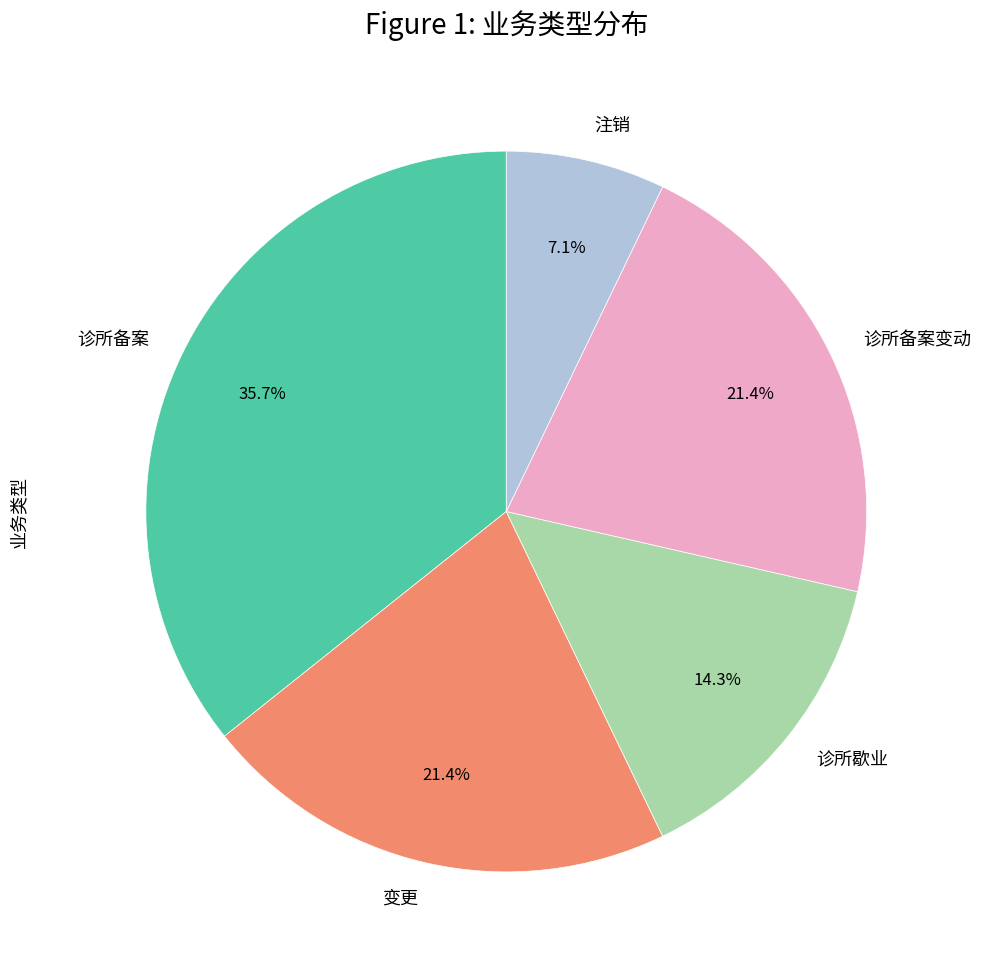

To the nearest percent, what portion does 诊所备案 represent?

36%